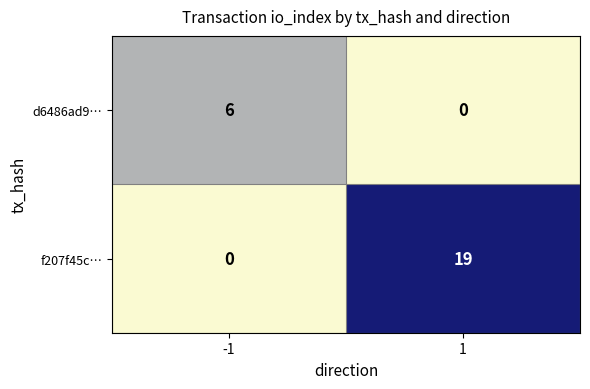

List the labels in order of f207f45c… value, largest first.

1, -1